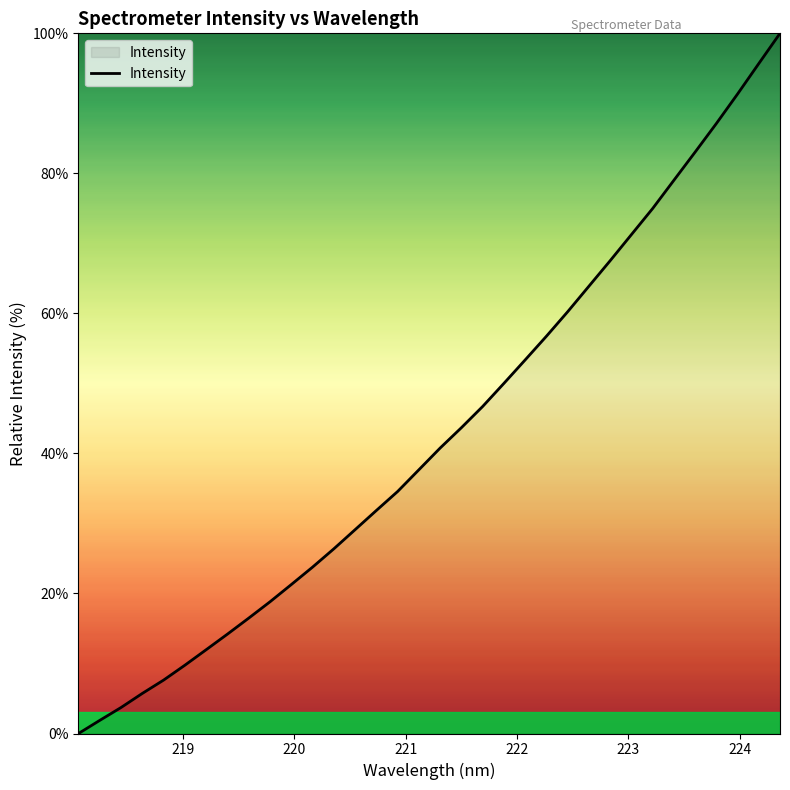

What is the maximum value shown in the chart?

100.0